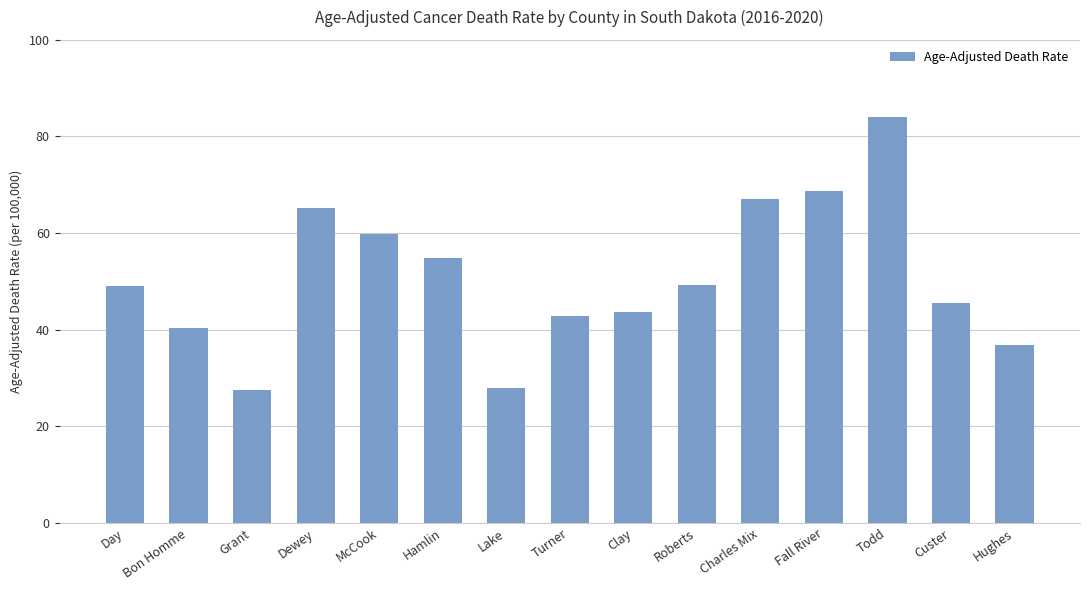

The value at Todd is 84.1. True or false?

True